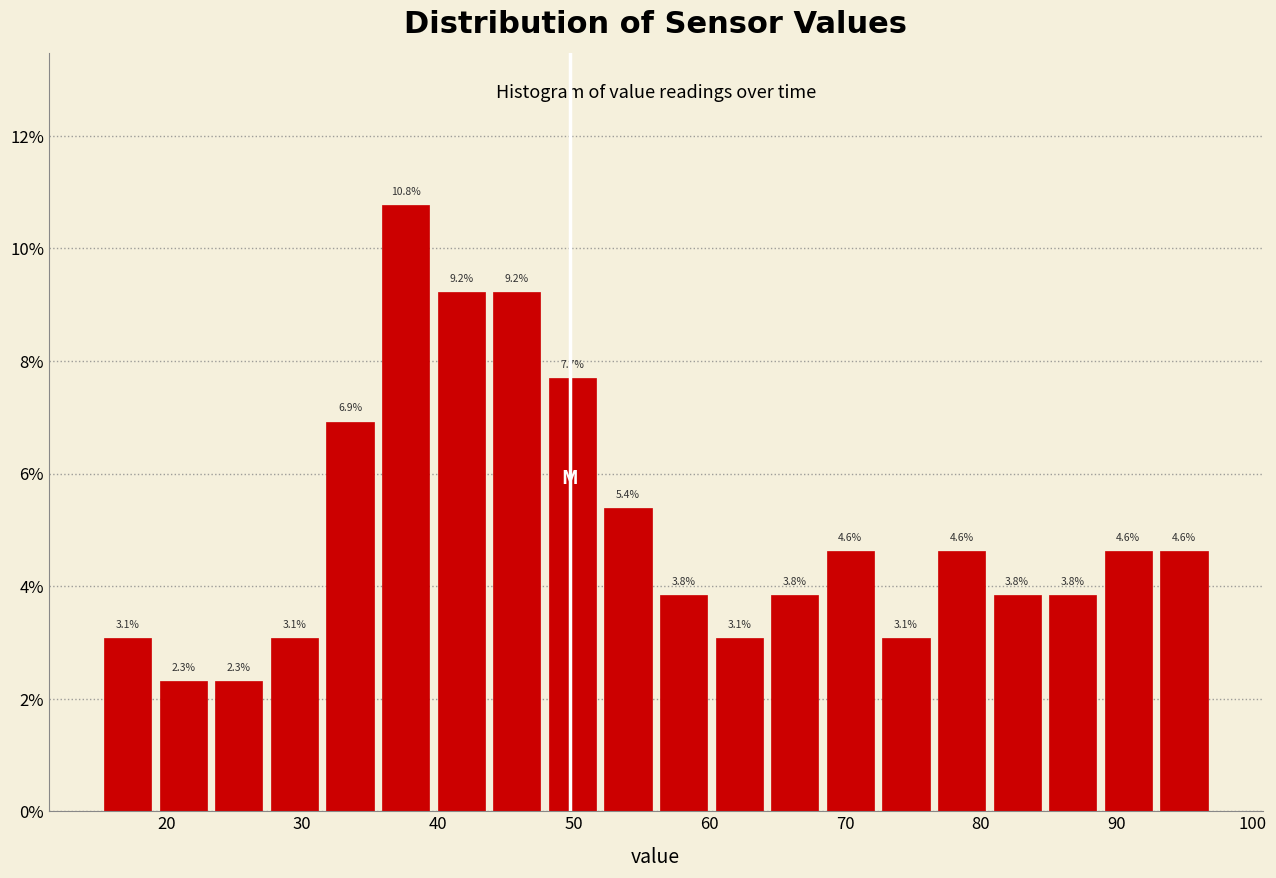

What is the height of the bar covering 24 to 28 on the x-axis? The bar edges are not printed on the chart, so give them approximately, as read against the axis.

2.3